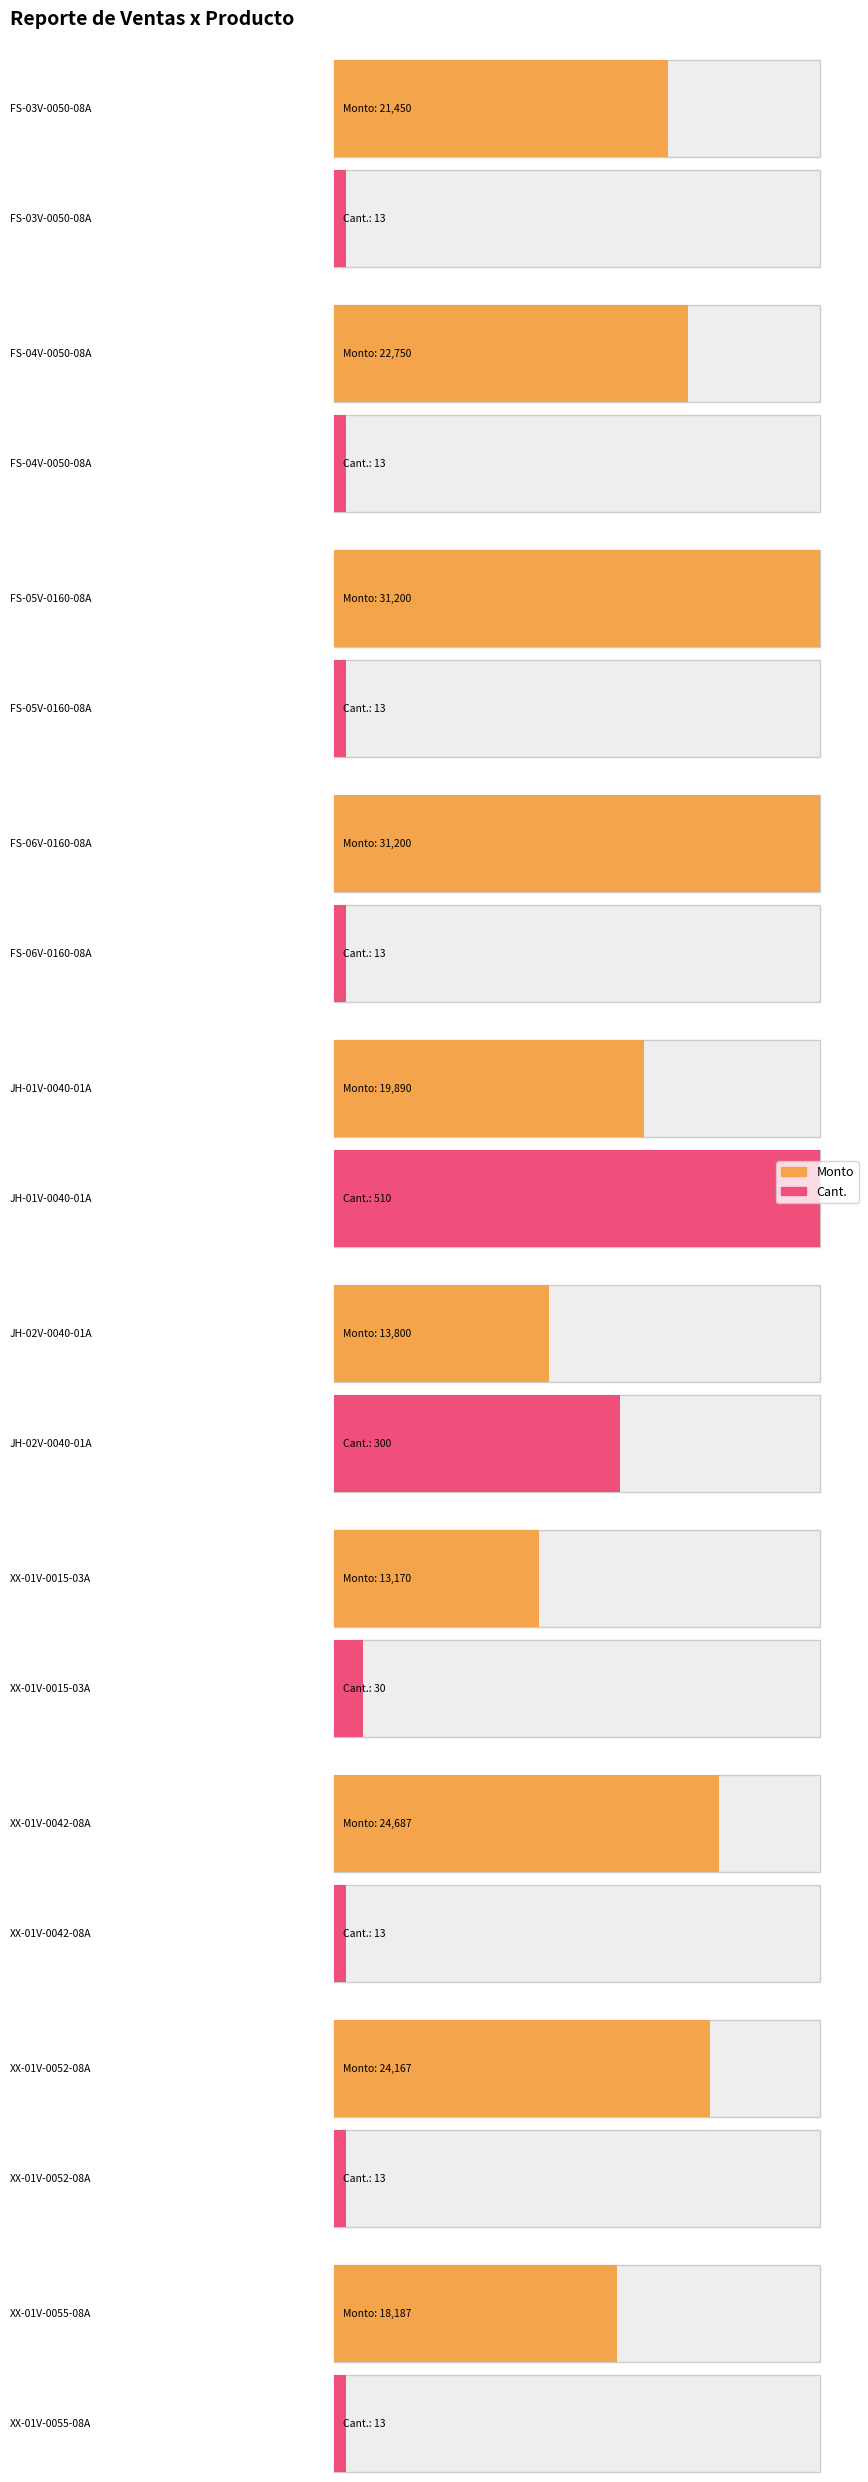

Rank the series at FS-06V-0160-08A from highest to lowest value.

Monto, Cant.